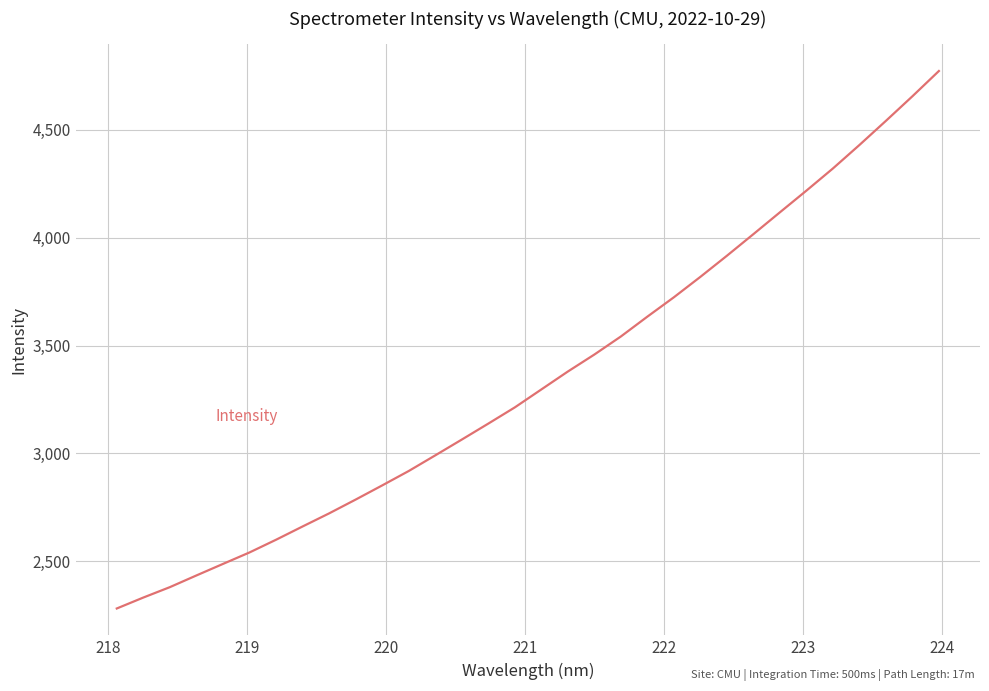

What is the minimum value shown in the chart?

2280.3